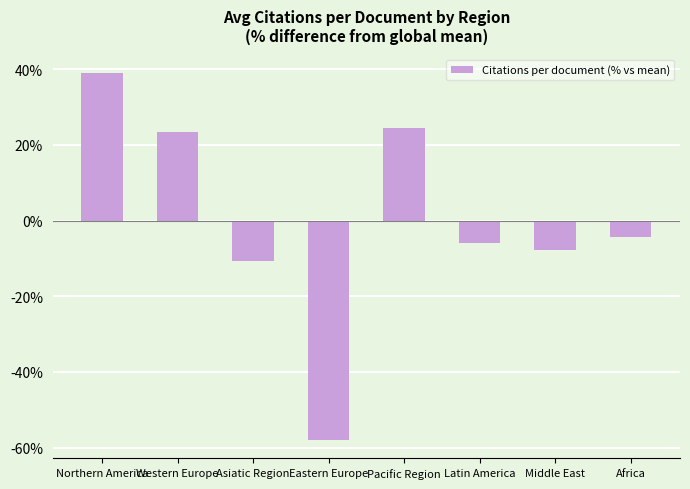

List the labels in order of value, smallest first.

Eastern Europe, Asiatic Region, Middle East, Latin America, Africa, Western Europe, Pacific Region, Northern America